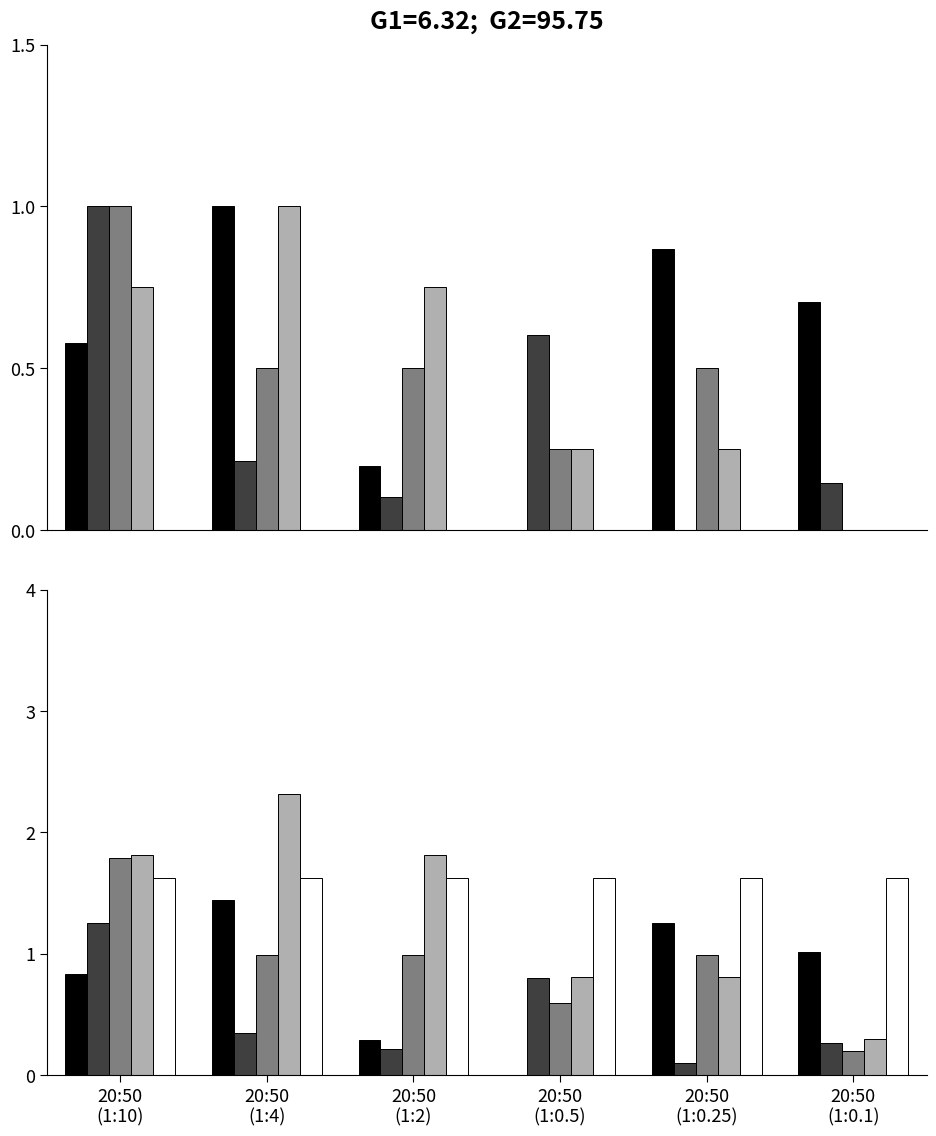

Which has a higher value, 20:50
(1:0.1) or 20:50
(1:10)?

20:50
(1:0.1)